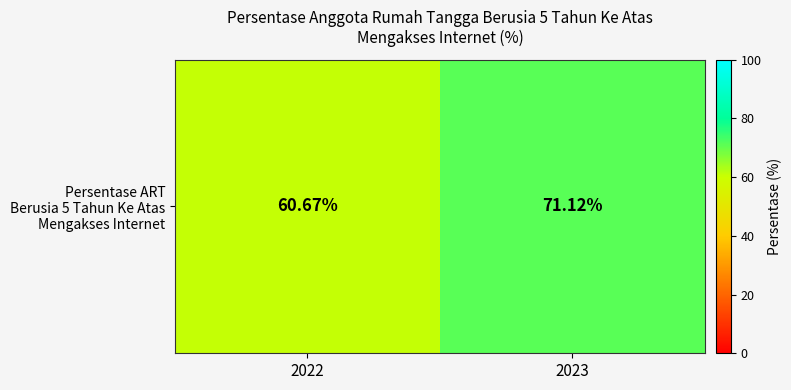

Rank the categories by value from lowest to highest.

2022, 2023